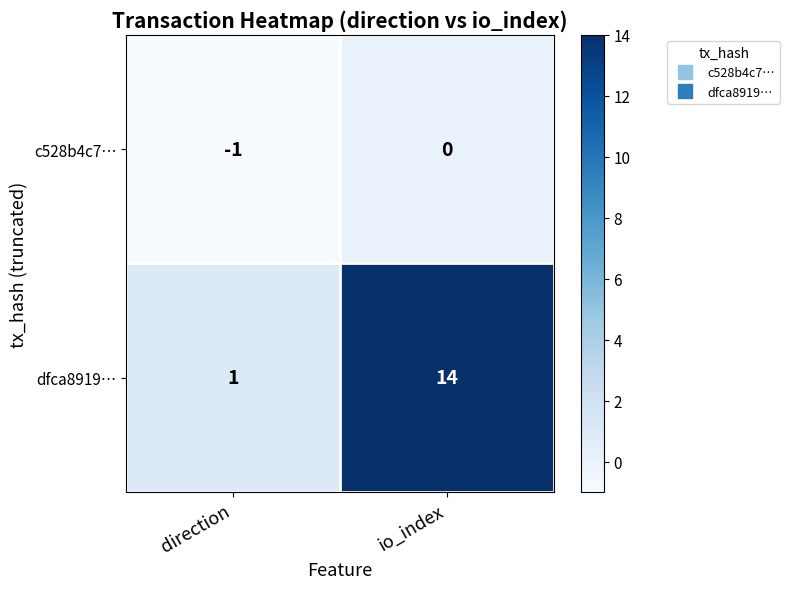

The value of c528b4c7… at direction is -1. True or false?

True